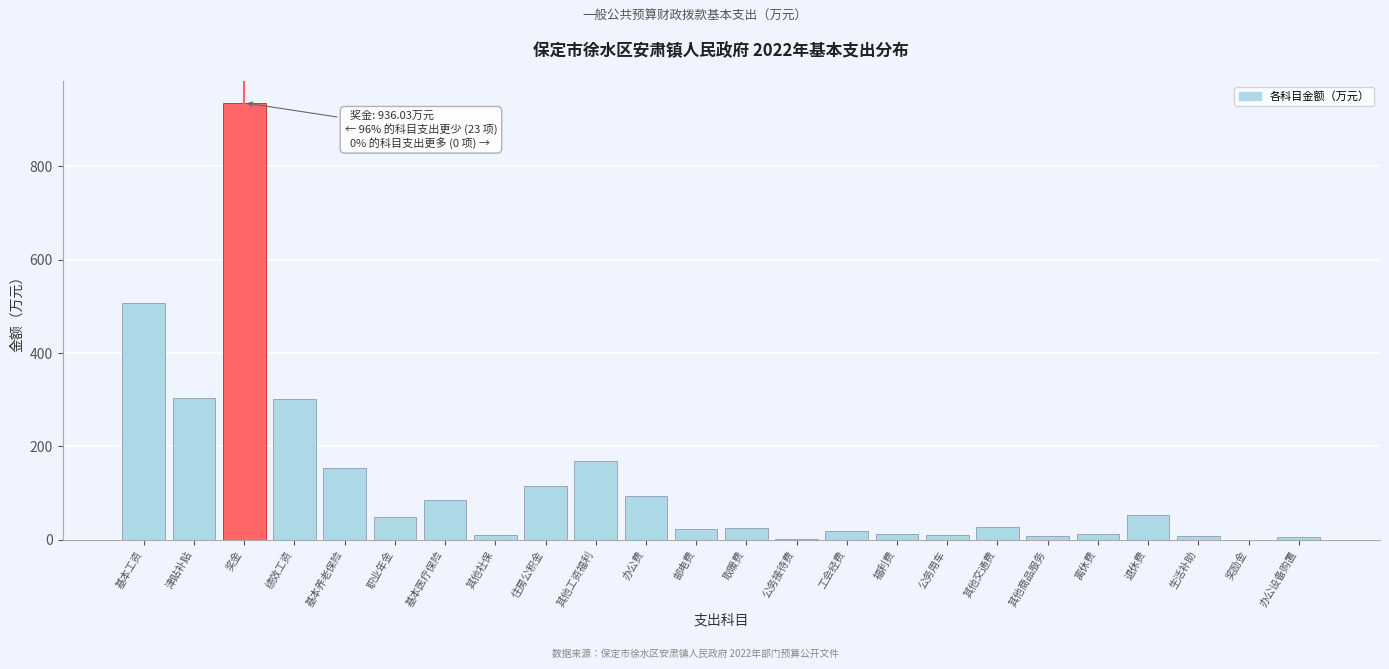

What is the sum of all values?

2927.9